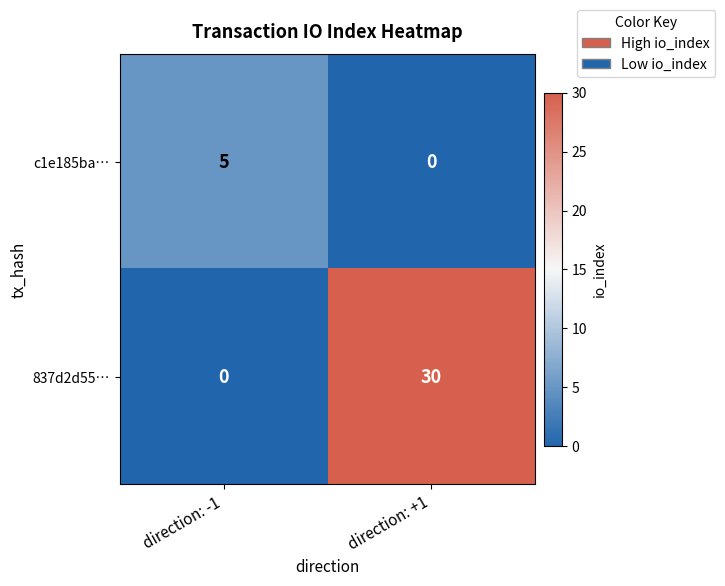

Which series has the widest spread of values?

837d2d55…